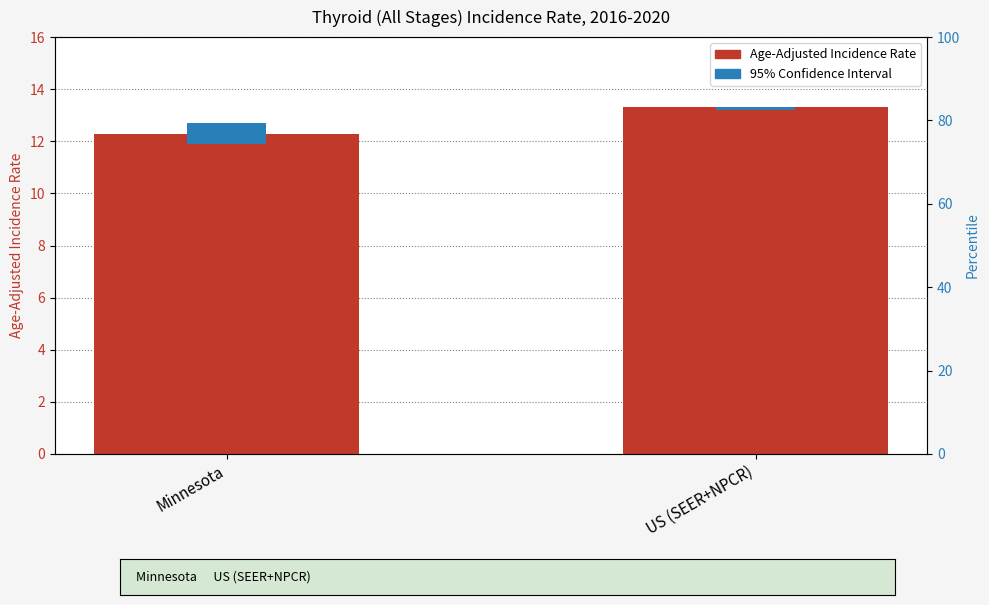

Reading right to left, extract all data points from this chart.

Age-Adjusted Incidence Rate: US (SEER+NPCR)=13.3	Minnesota=12.3
95% Confidence Interval: US (SEER+NPCR)=0.1	Minnesota=0.8